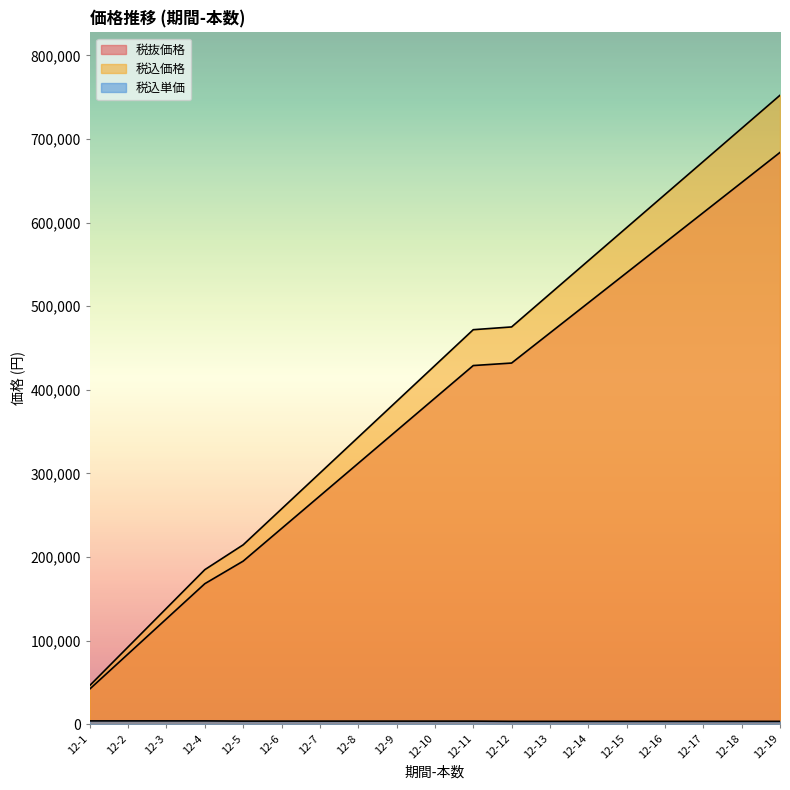

Where does the 税込単価 series first go above 3575?

12-1